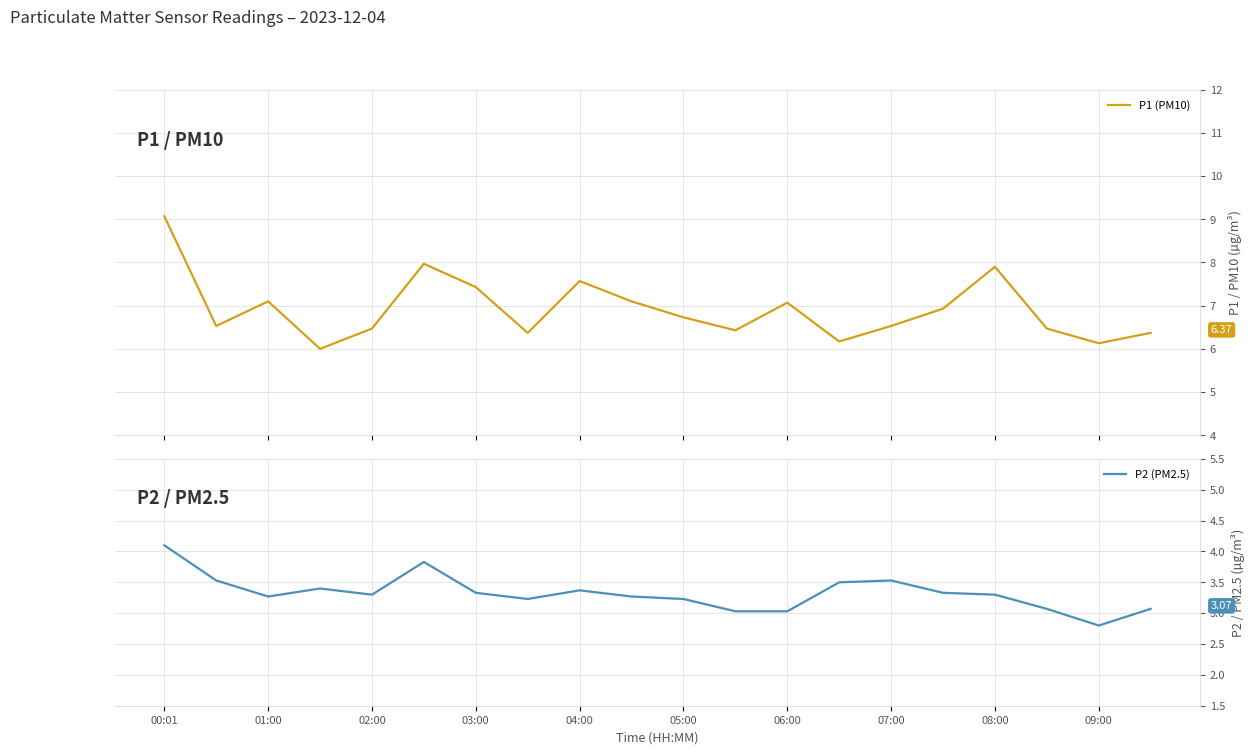

Where is P2 (PM2.5) nearest to the value 3?

11